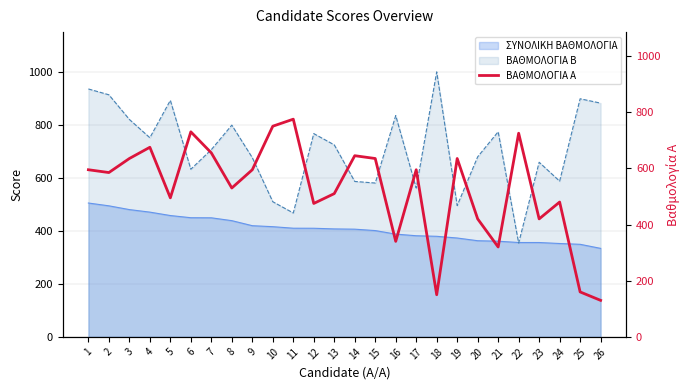

The value at 9 is 595. True or false?

True